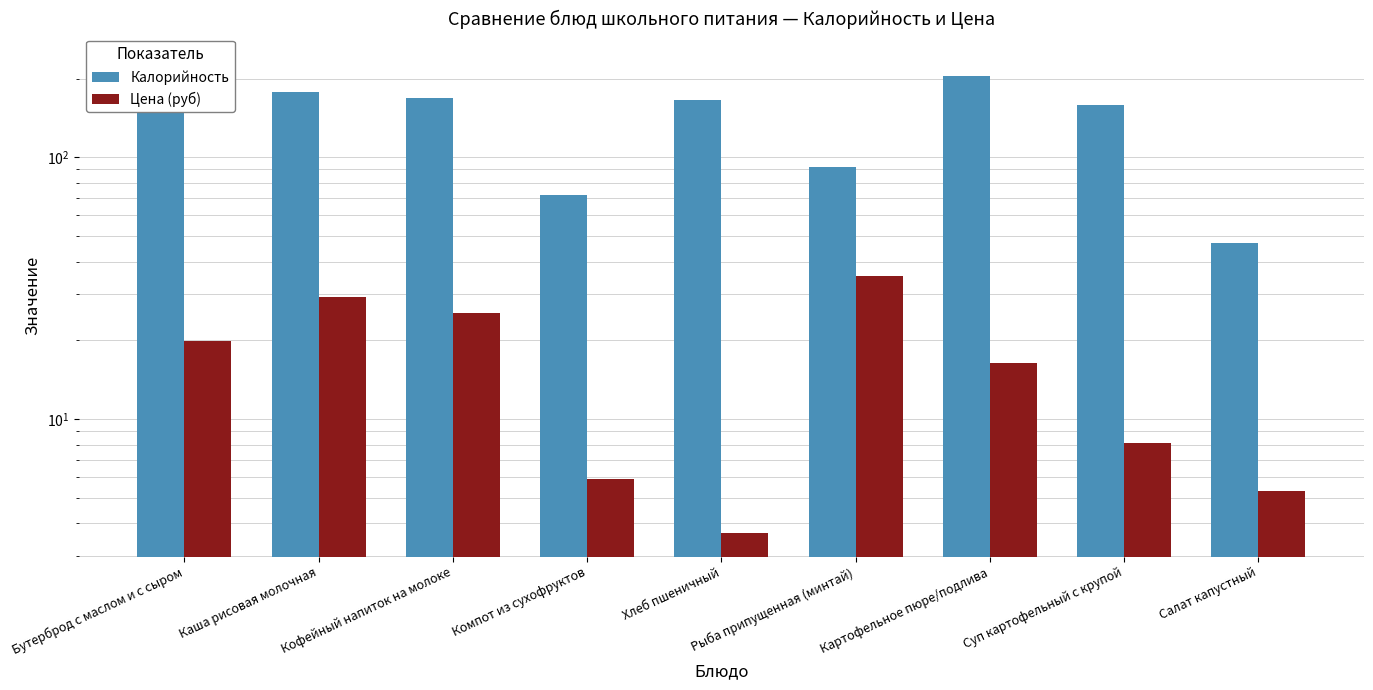

How many series are shown in this chart?

2